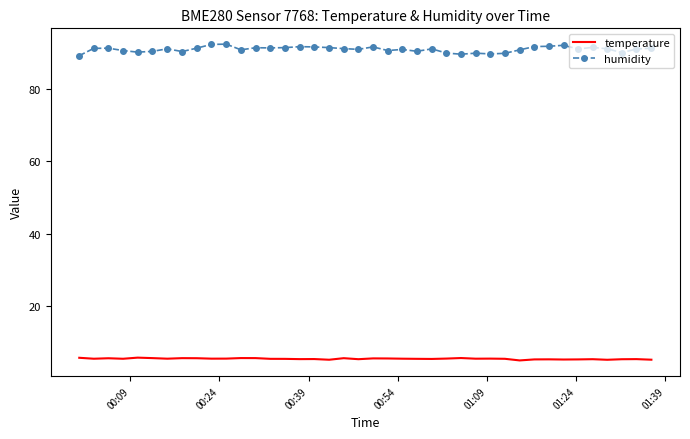

Rank the series by their maximum value, from lowest to highest.

temperature, humidity